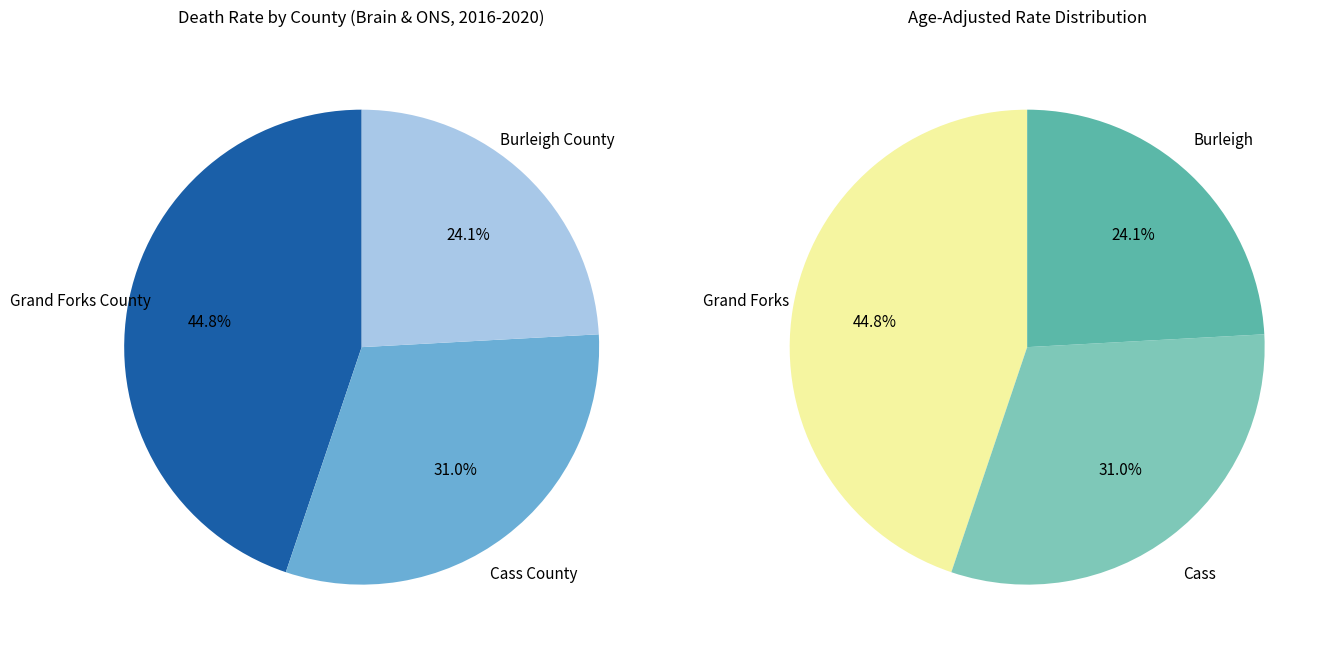

Which slice is the smallest?

Burleigh County